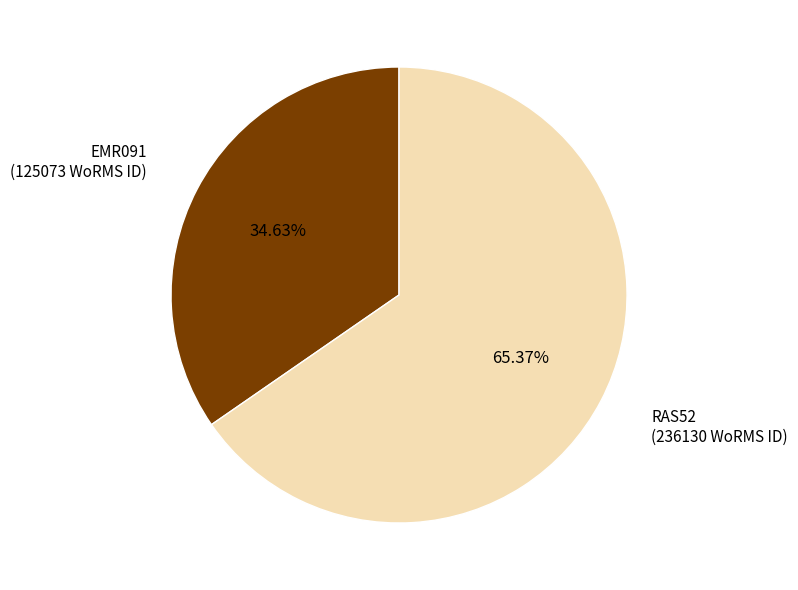

Does any single category account for the majority?

Yes